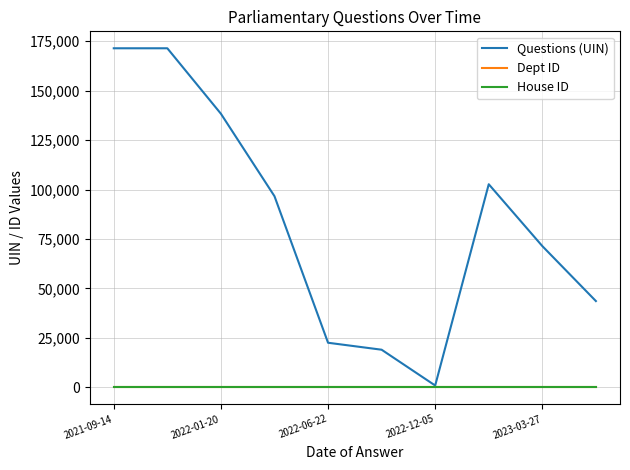

What is the value of the Dept ID point at the 4th from the left?

1